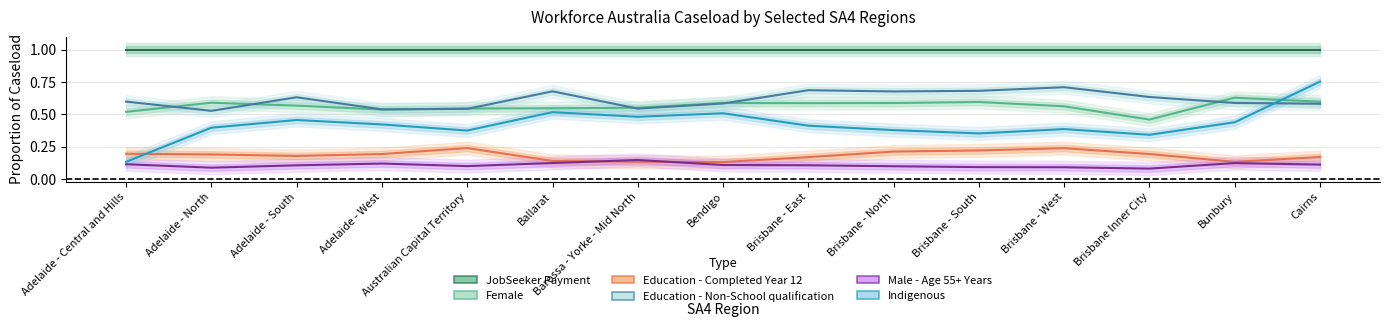

Which has a higher value, Brisbane - East or Adelaide - West?

Brisbane - East